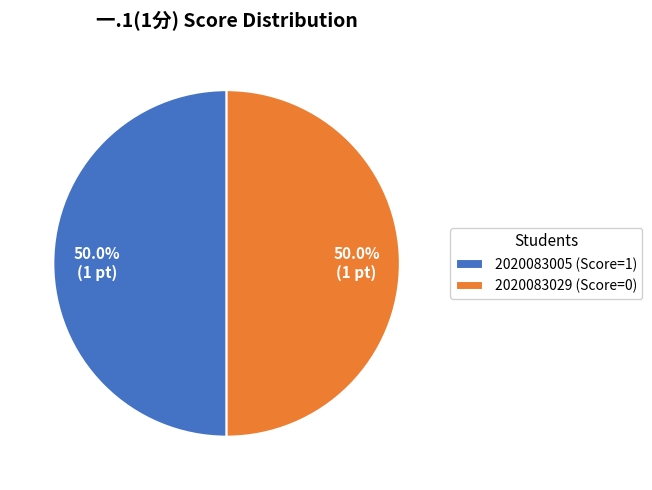

To the nearest percent, what percentage of the pie is 2020083005?

50%